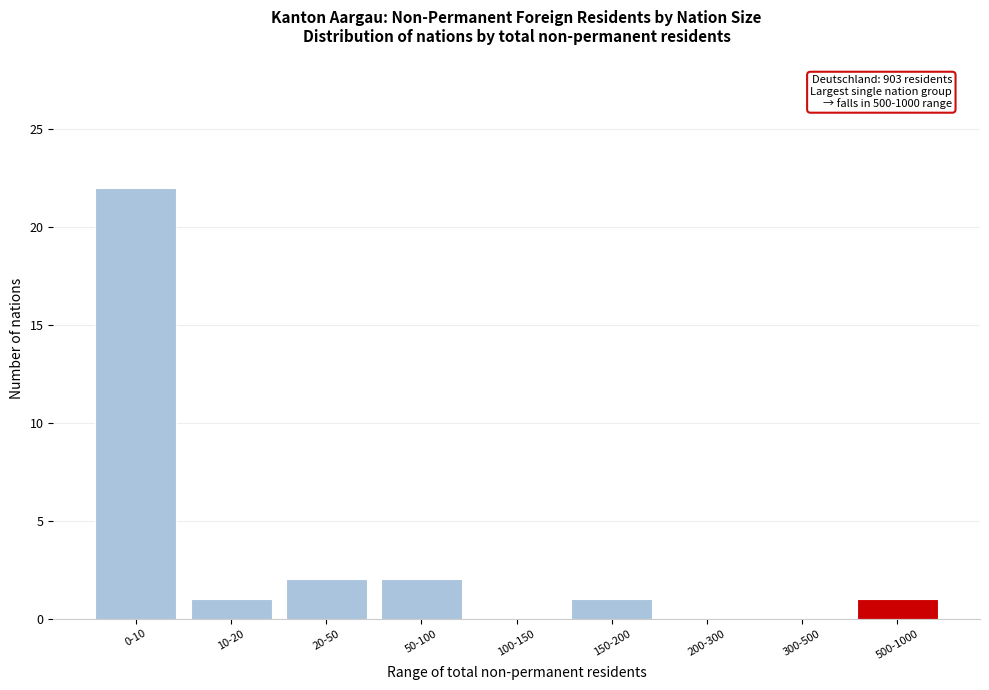

Between 20-50 and 150-200, which is larger?

20-50